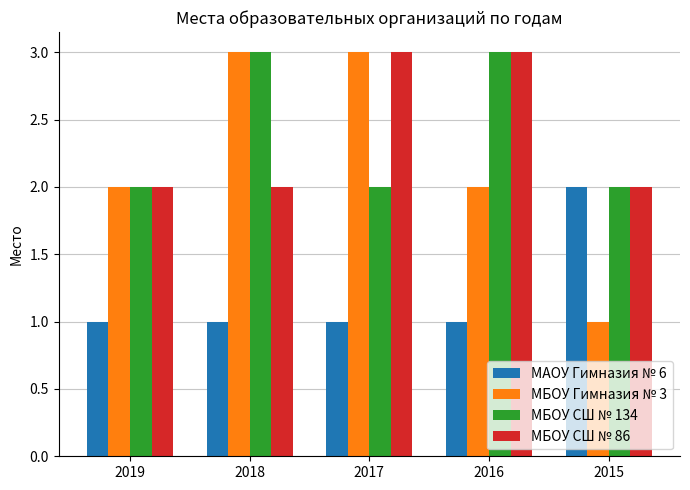

How many bars are there in each group?

4